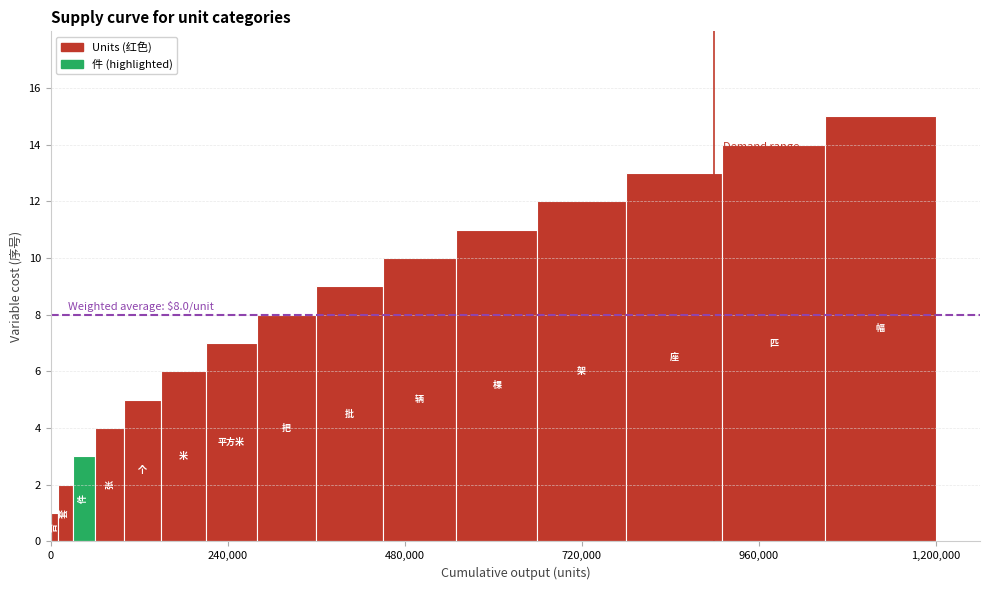

Rank the categories by value from highest to lowest.

幅, 匹, 座, 架, 棵, 辆, 批, 把, 平方米, 米, 个, 张, 件, 套, 台